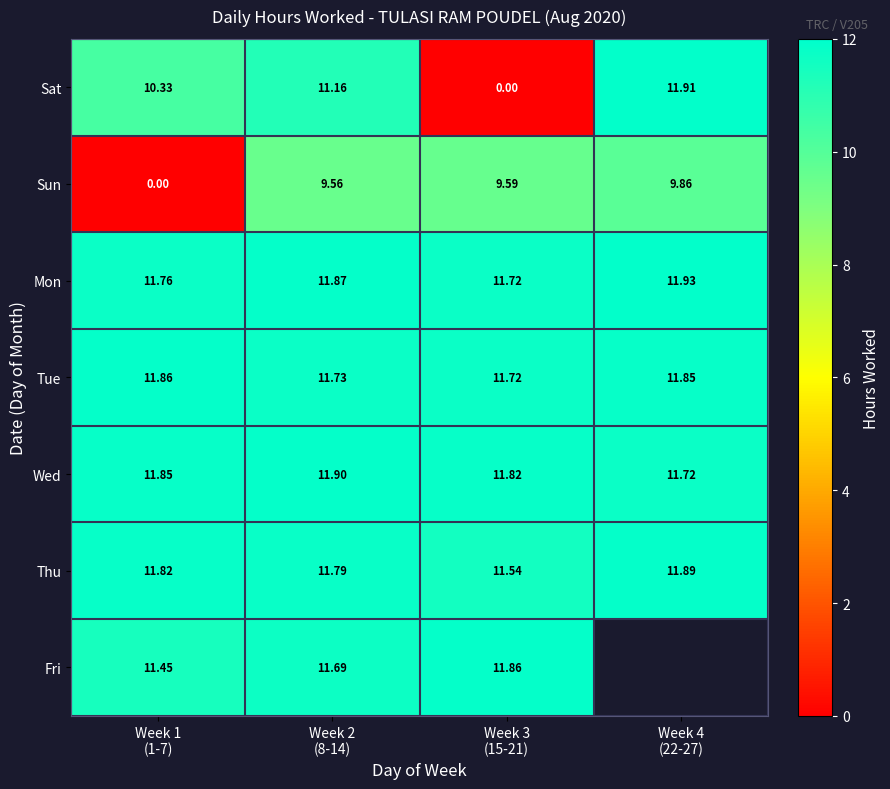

Is it true that Wed equals 4.0 at Week 4 (22-27)?

False